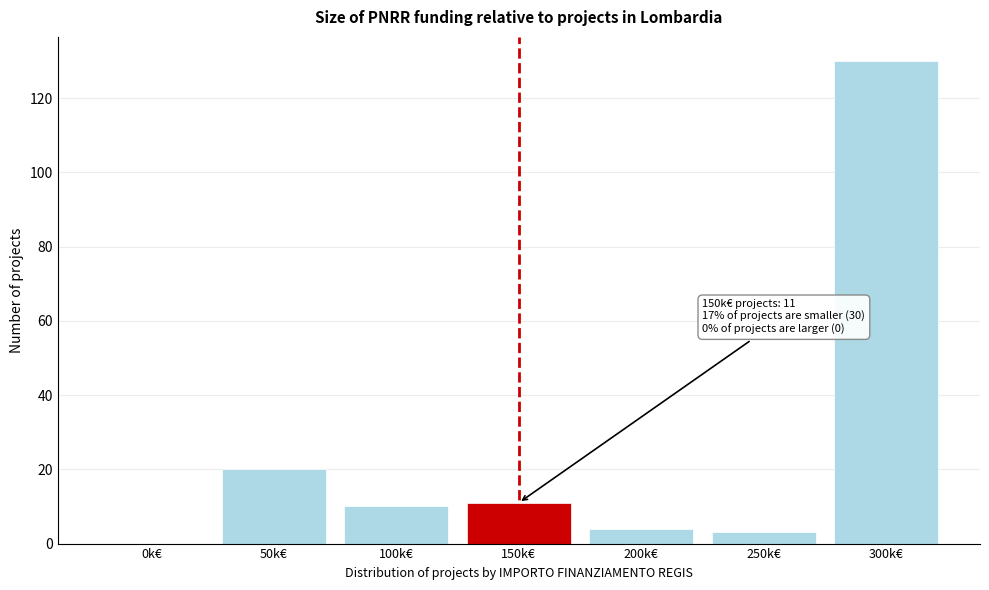

Reading left to right, what are all the values shown in this chart?

0k€=0	50k€=20	100k€=10	150k€=11	200k€=4	250k€=3	300k€=130